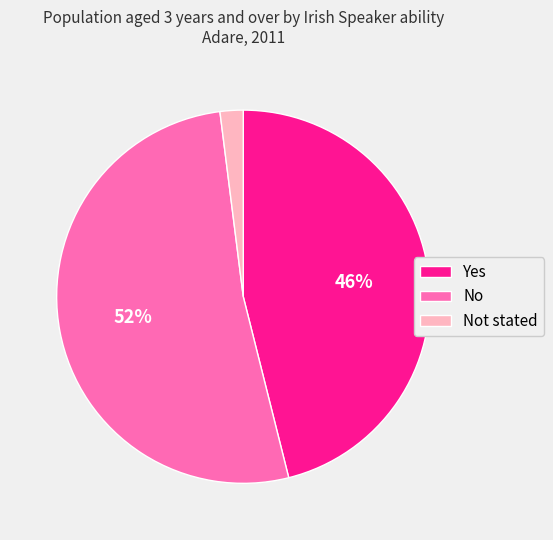

Rank the categories by value from lowest to highest.

Not stated, Yes, No